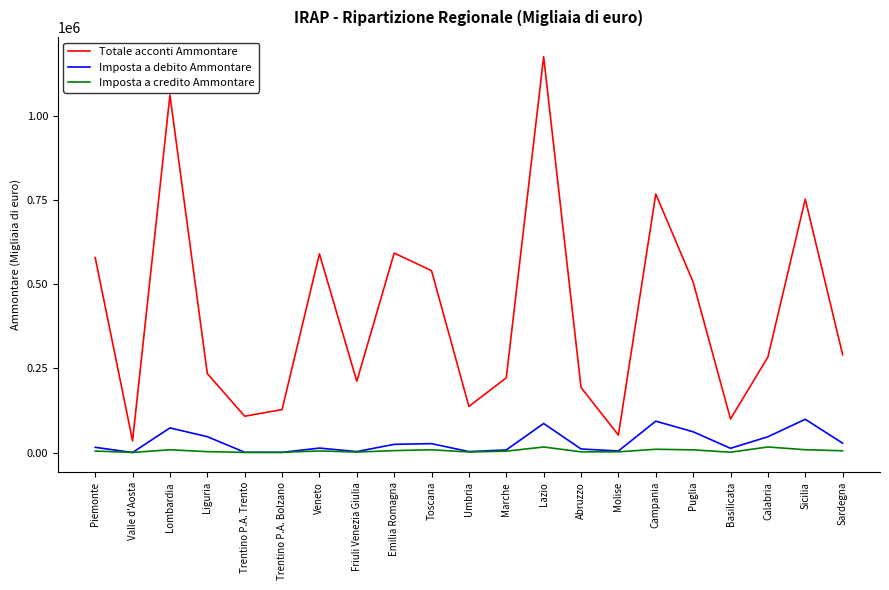

Which series changed the most between Liguria and Sardegna?

Totale acconti Ammontare